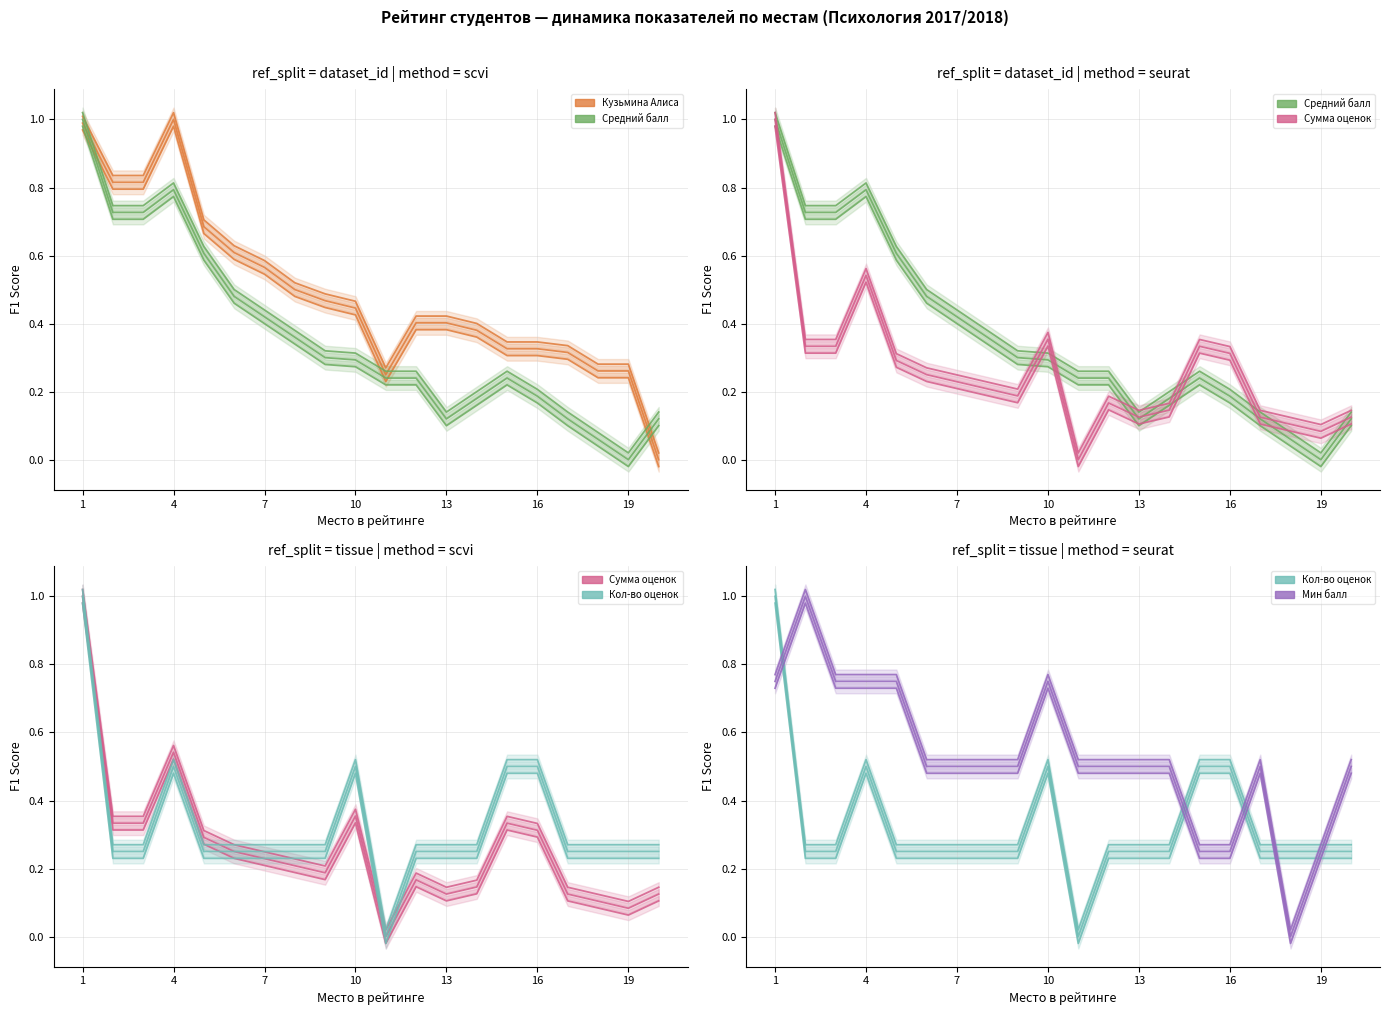

How many categories are shown in the chart?

20